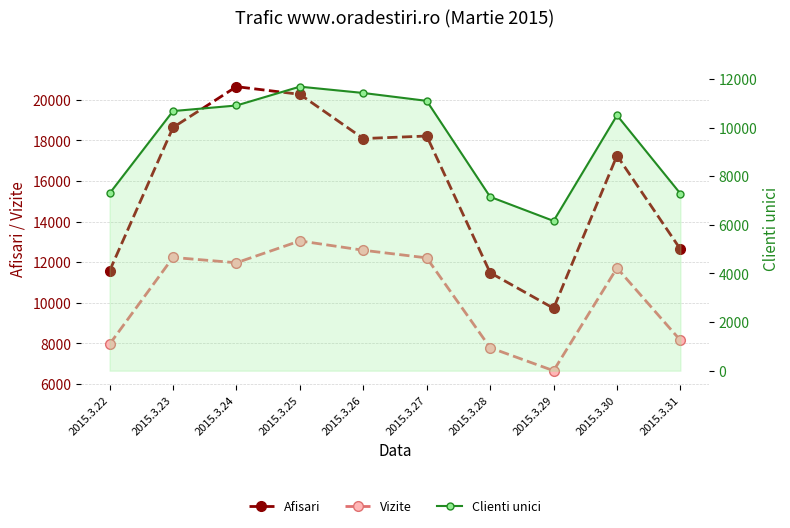

How many data points in Vizite are less than 11969?

5